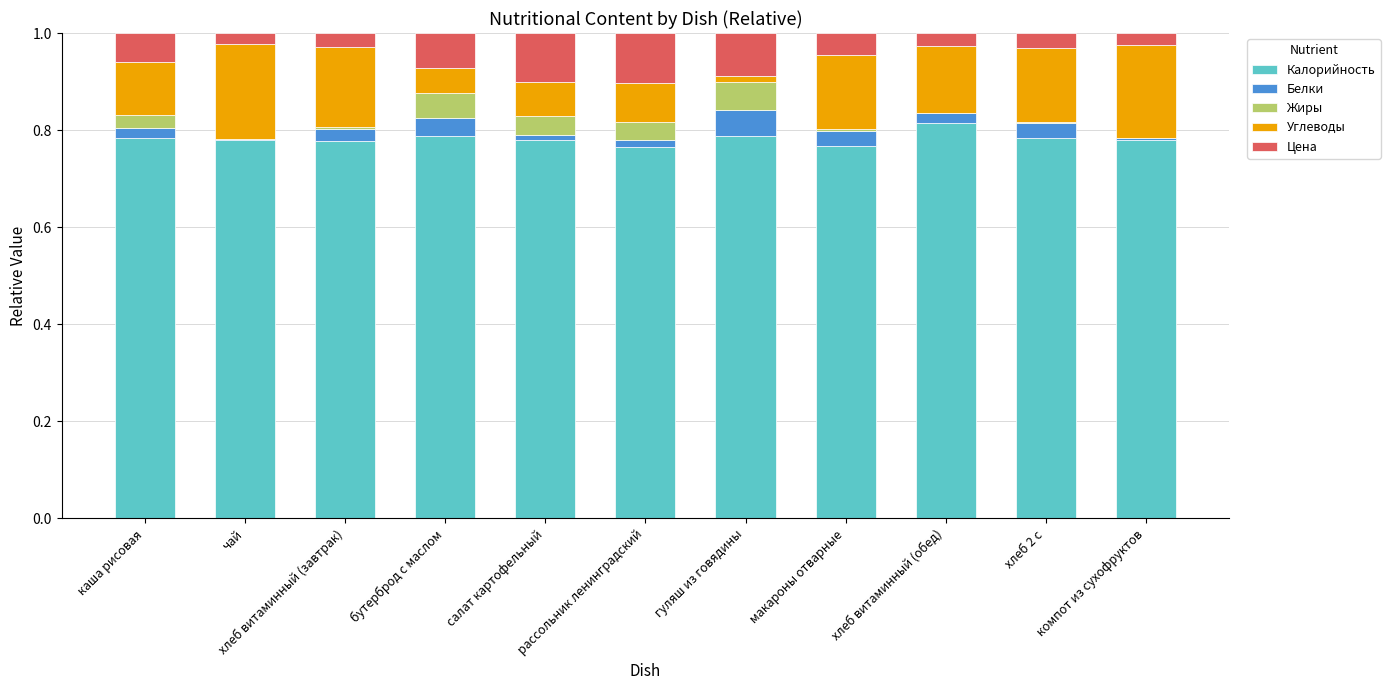

At which label does Калорийность reach its peak?

хлеб витаминный (обед)